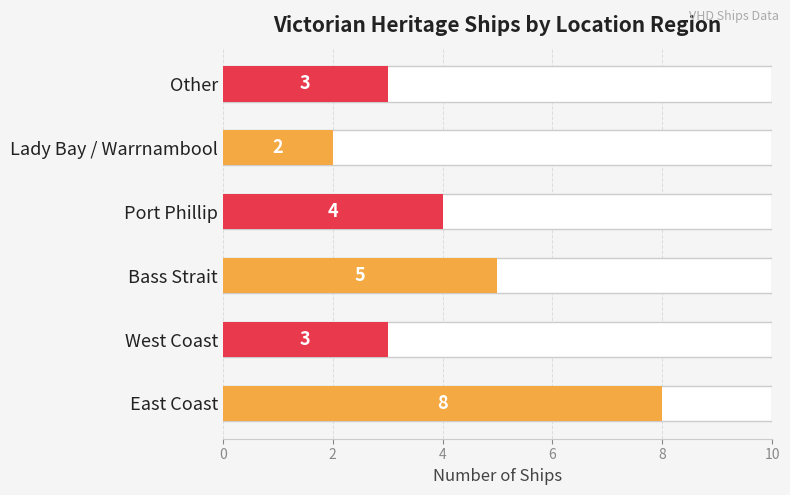

What is the difference between the second highest and second lowest values?

2